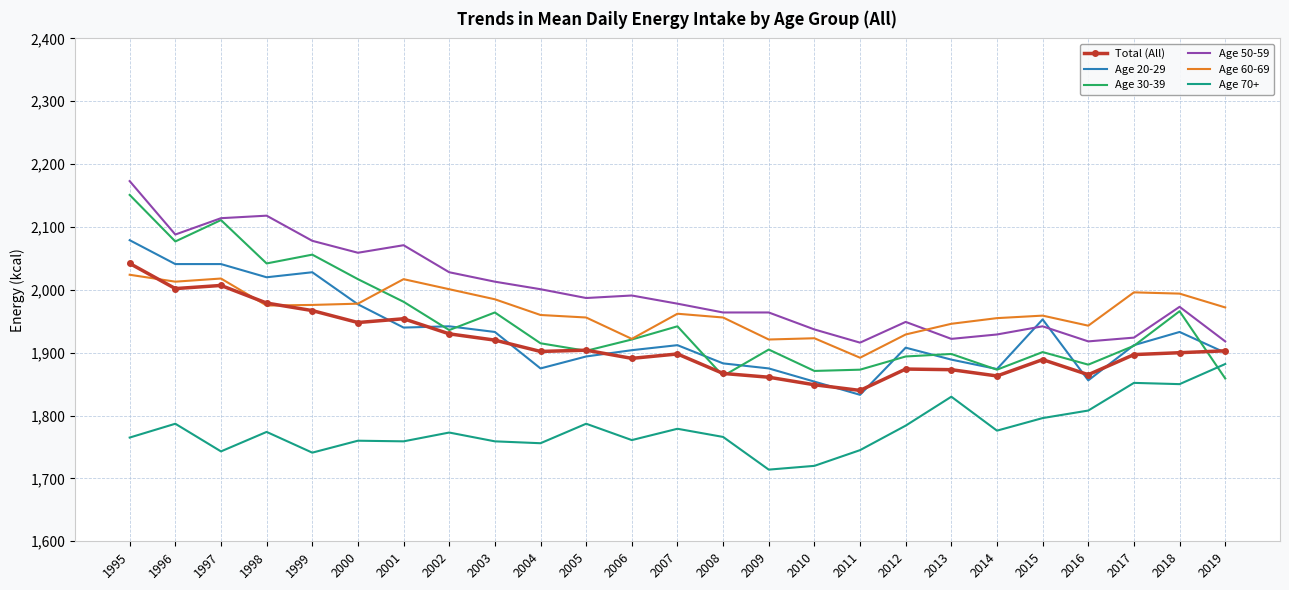

Is it true that Age 20-29 equals 1977 at 2000?

True